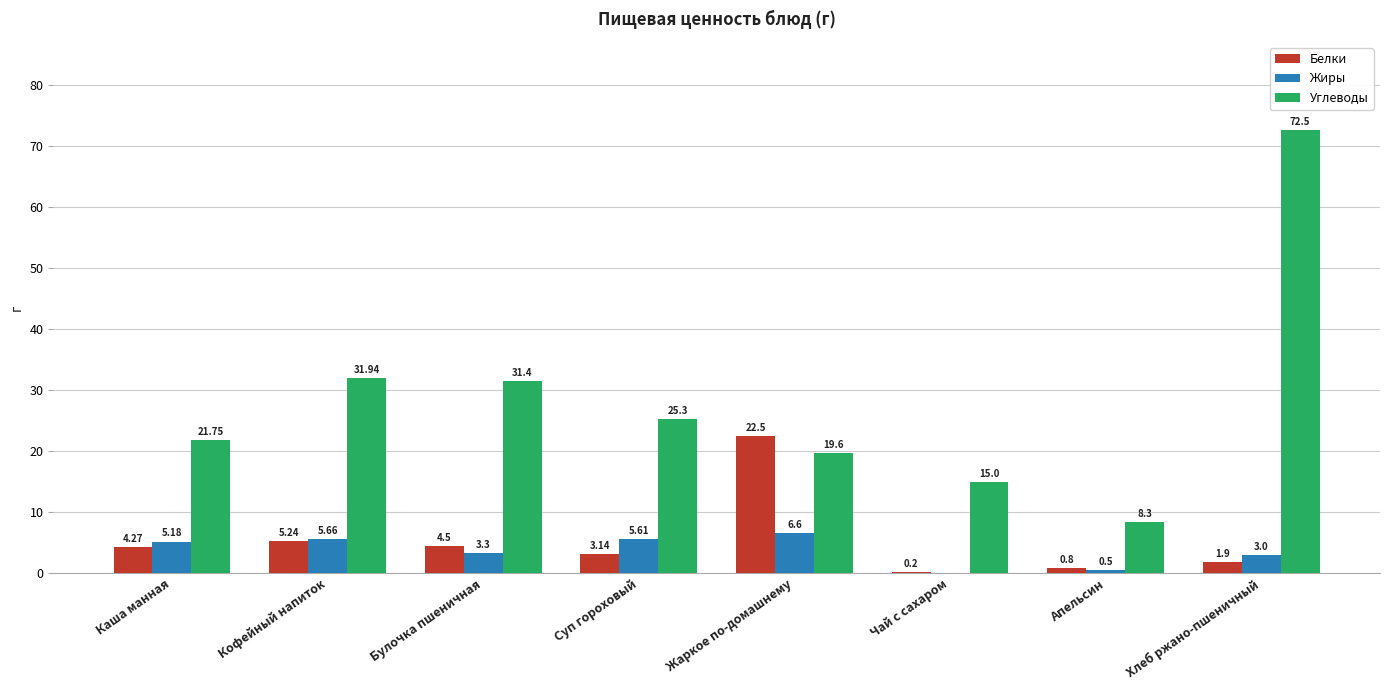

What is the sum of all Жиры values?

29.9